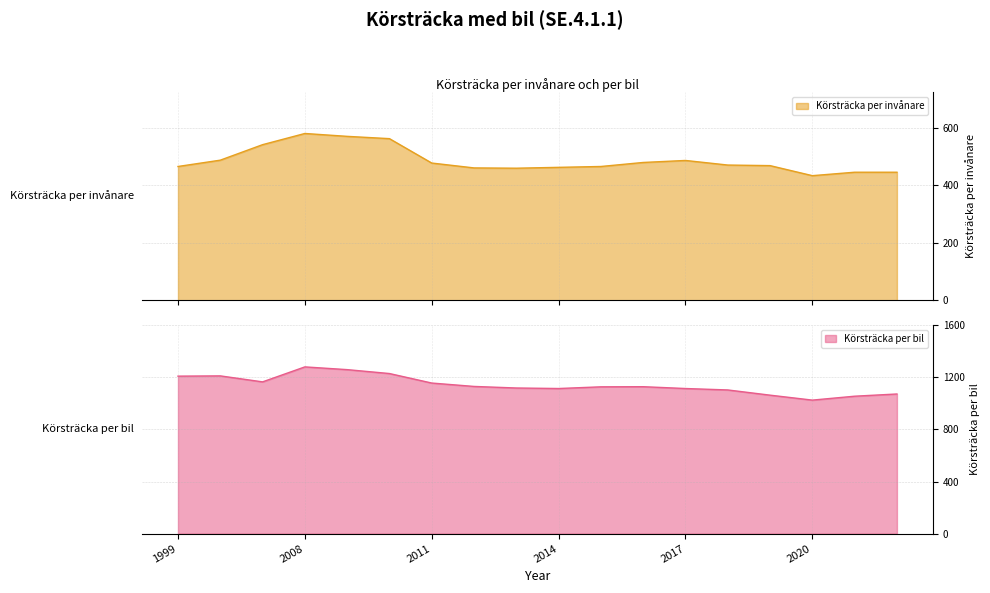

At which category does Körsträcka per bil (line) reach its first local peak?

2008